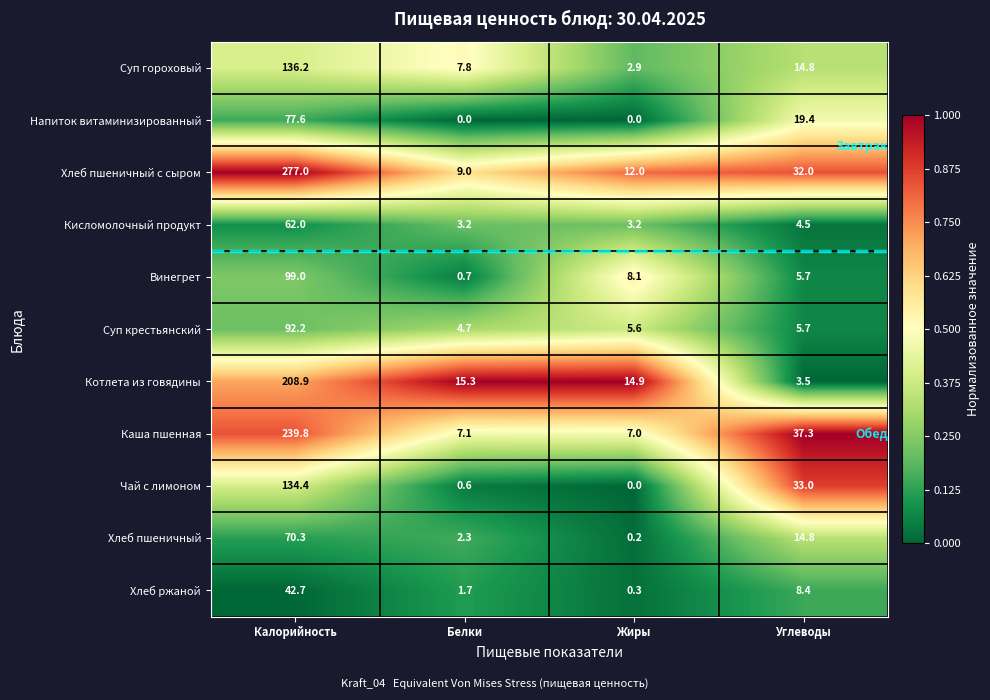

List the series in order of their peak value, lowest first.

Хлеб ржаной, Кисломолочный продукт, Хлеб пшеничный, Напиток витаминизированный, Суп крестьянский, Винегрет, Чай с лимоном, Суп гороховый, Котлета из говядины, Каша пшенная, Хлеб пшеничный с сыром